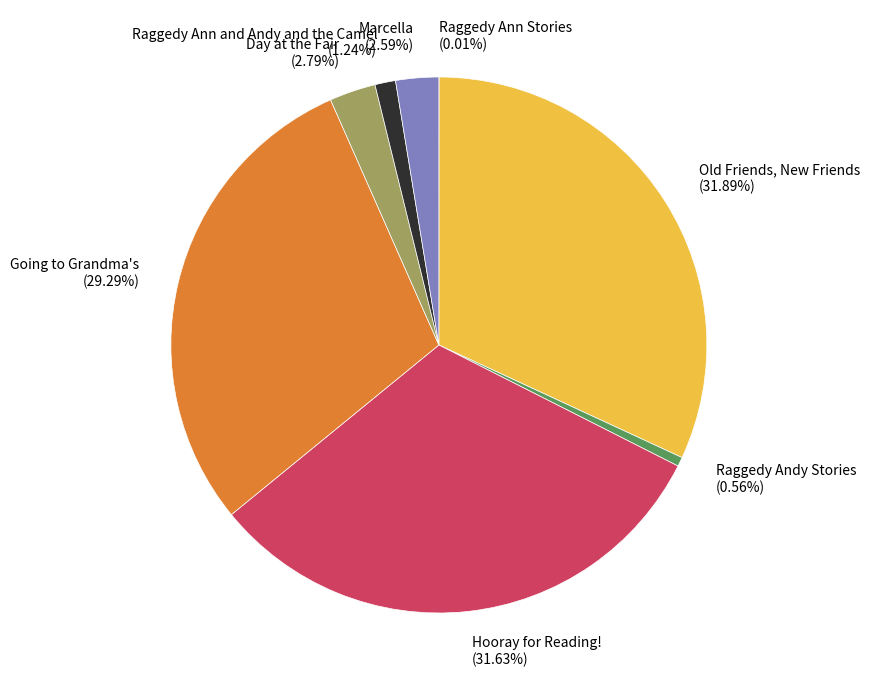

Between Marcella (2.59%) and Hooray for Reading! (31.63%), which is larger?

Hooray for Reading! (31.63%)